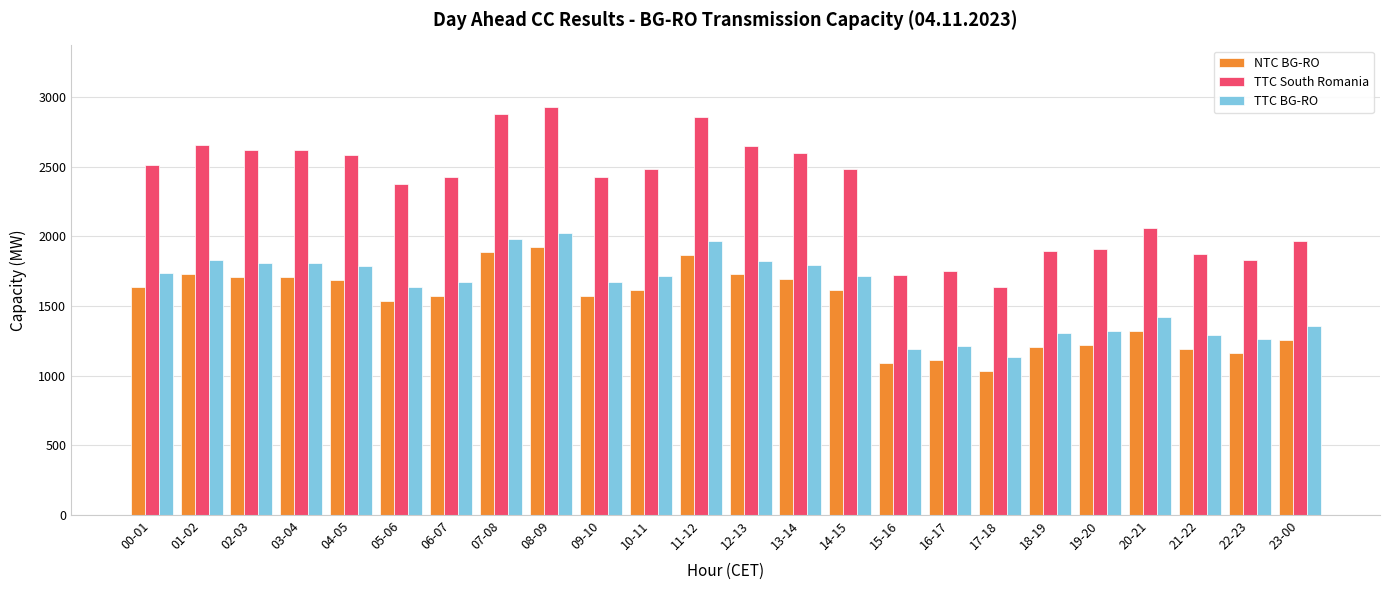

The TTC BG-RO series shows 1985 at 07-08. True or false?

True